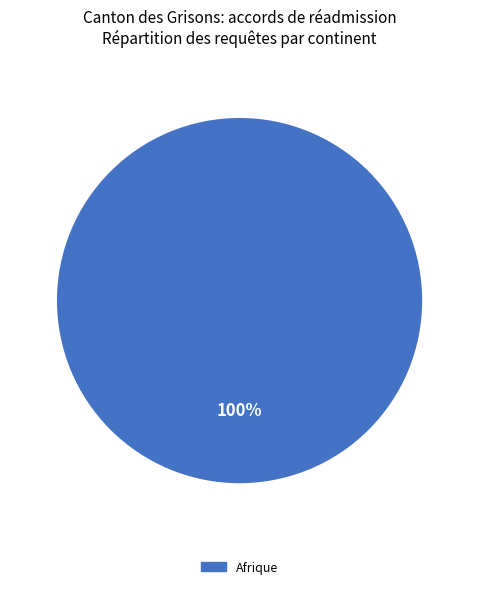

Does any single category account for the majority?

Yes